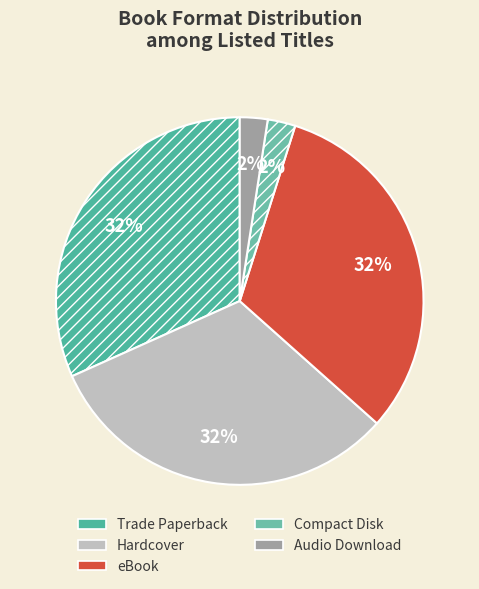

Which has a higher value, Compact Disk or Hardcover?

Hardcover